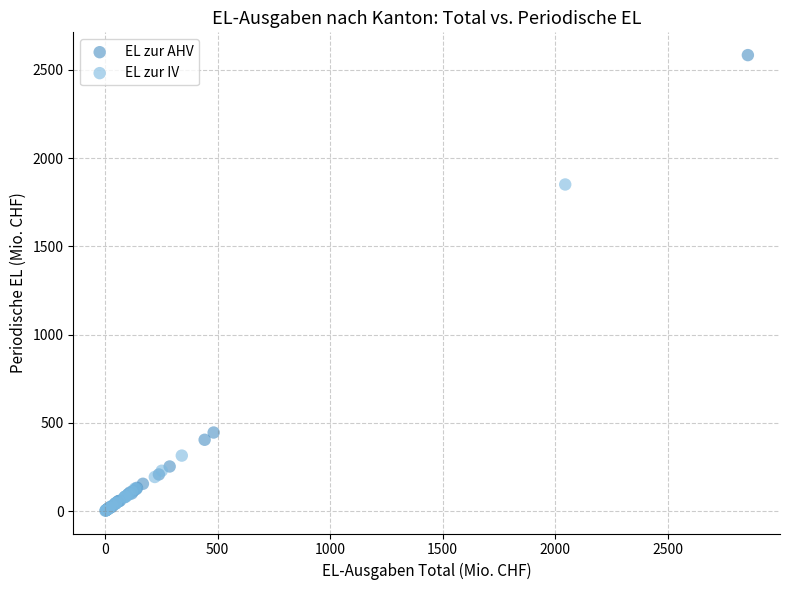

Which series reaches the maximum Y coordinate?

EL zur AHV